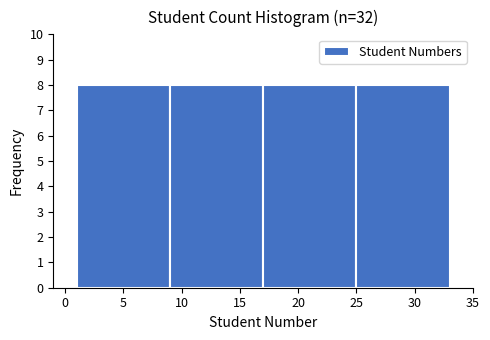

What is the height of the bar covering 9 to 17 on the x-axis? The values are not printed on the chart, so give them approximately, as read against the axis.

8